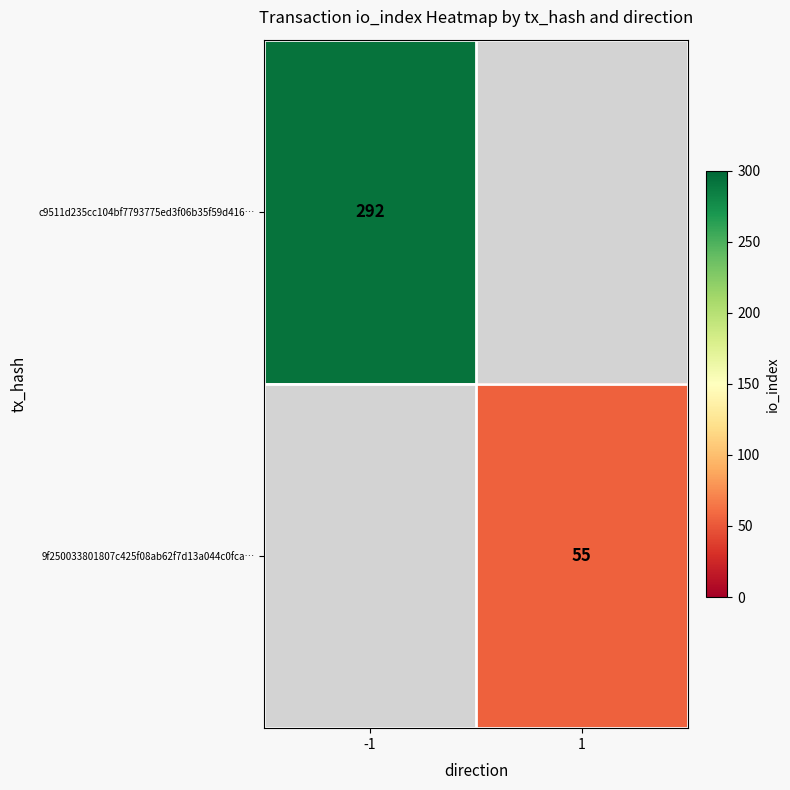

Is the value of 9f250033801807c425f08ab62f7d13a044c0fca… at 1 greater than the value of c9511d235cc104bf7793775ed3f06b35f59d416… at -1?

No